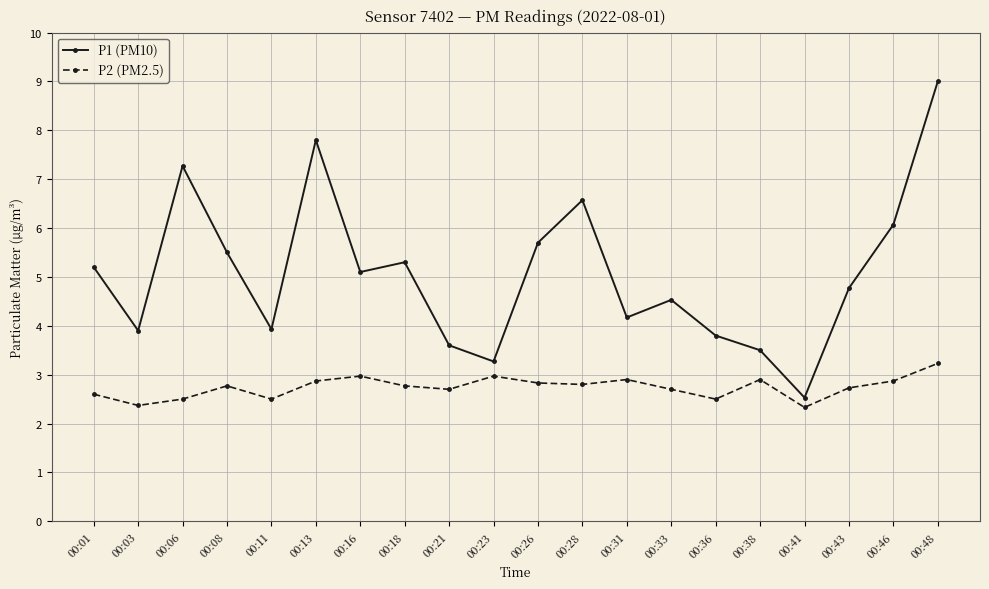

What is the highest value of the P2 (PM2.5) series?

3.2